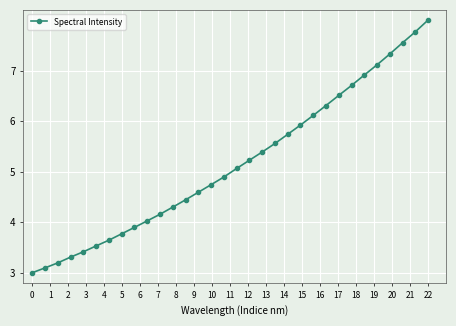

What is the sum of all values?

165.2